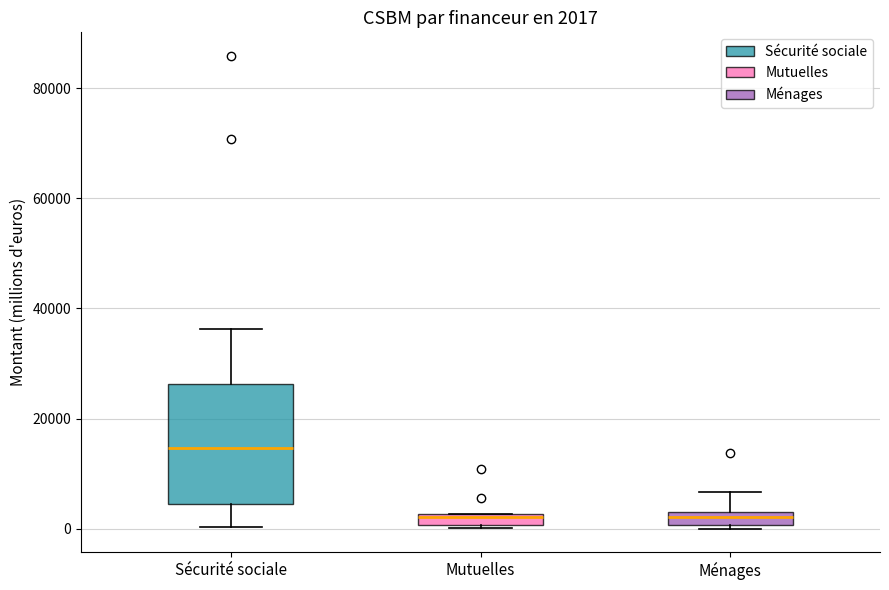

Comparing the boxes themselves (not the whiskers), which one is the tallest?

Sécurité sociale